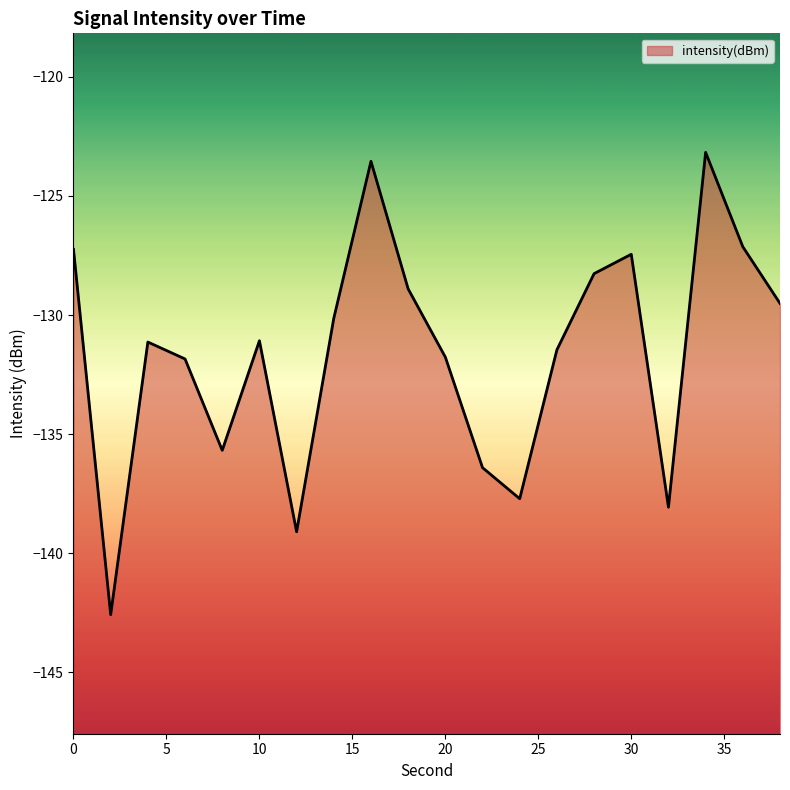

What is the greatest value displayed?

-123.2